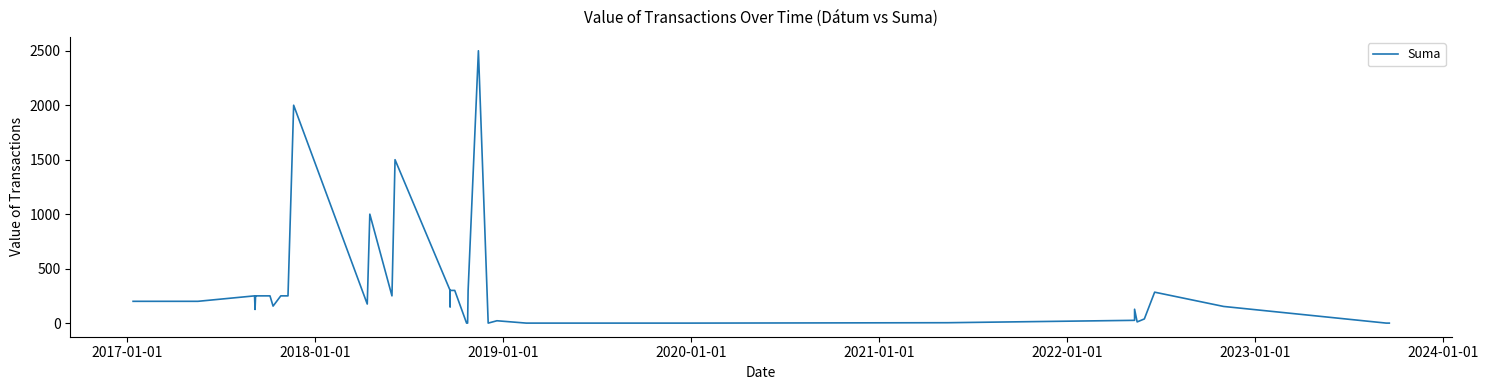

Where is the first local maximum?

2018-01-01